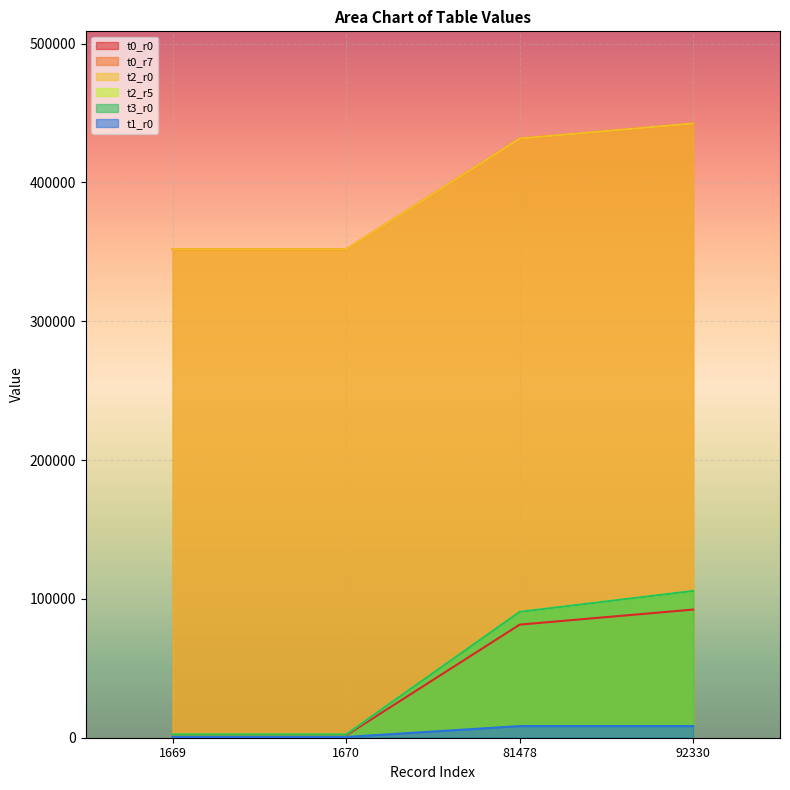

Which series has the widest spread of values?

t2_r5